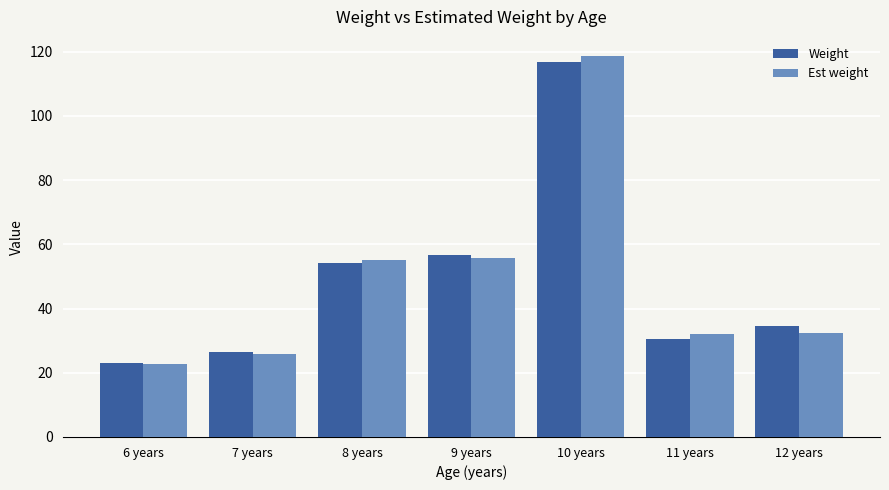

What is the sum of the Est weight values at 12 years and 8 years?

87.7